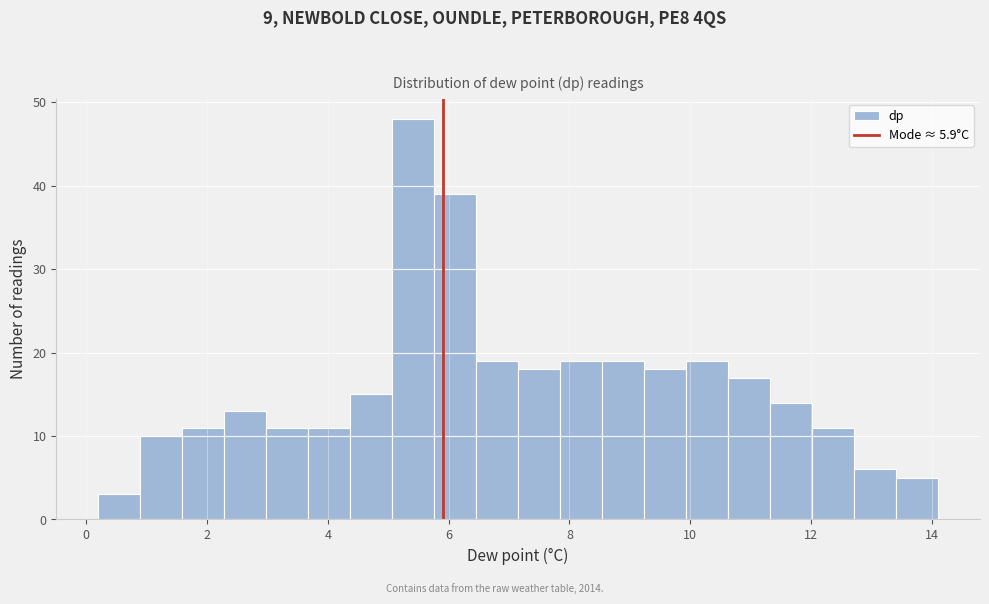

Read against the x-axis, roughly where is the centre of the tallest bar?

5.4